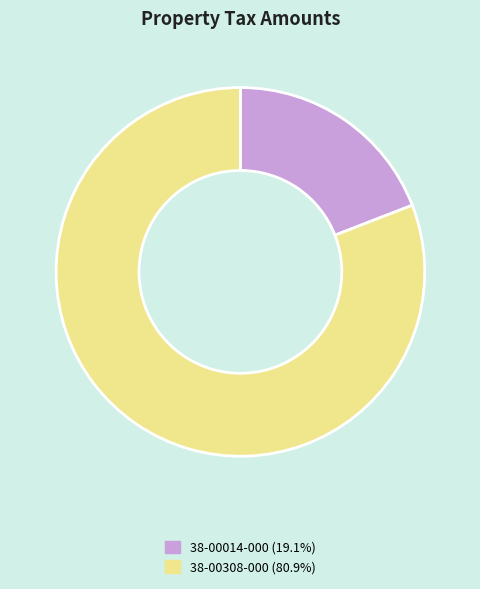

The 38-00308-000 slice represents 69% of the pie. True or false?

False